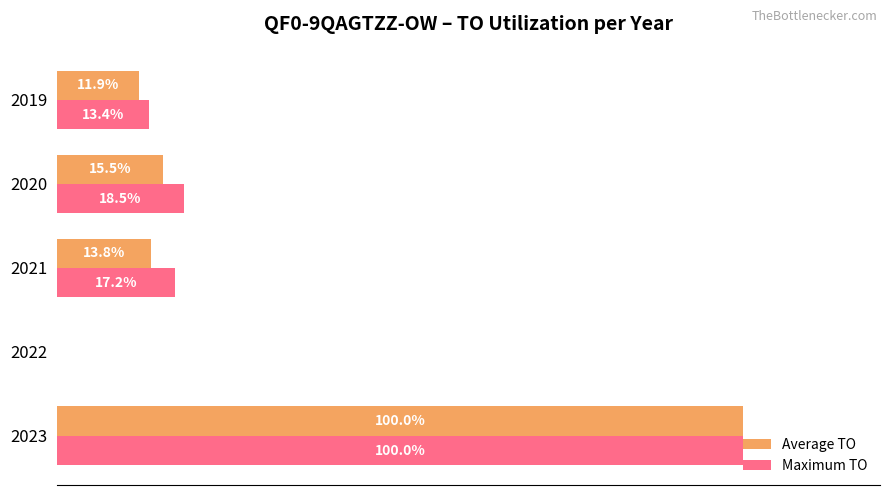

Between 2022 and 2021, which series saw the biggest shift?

Maximum TO